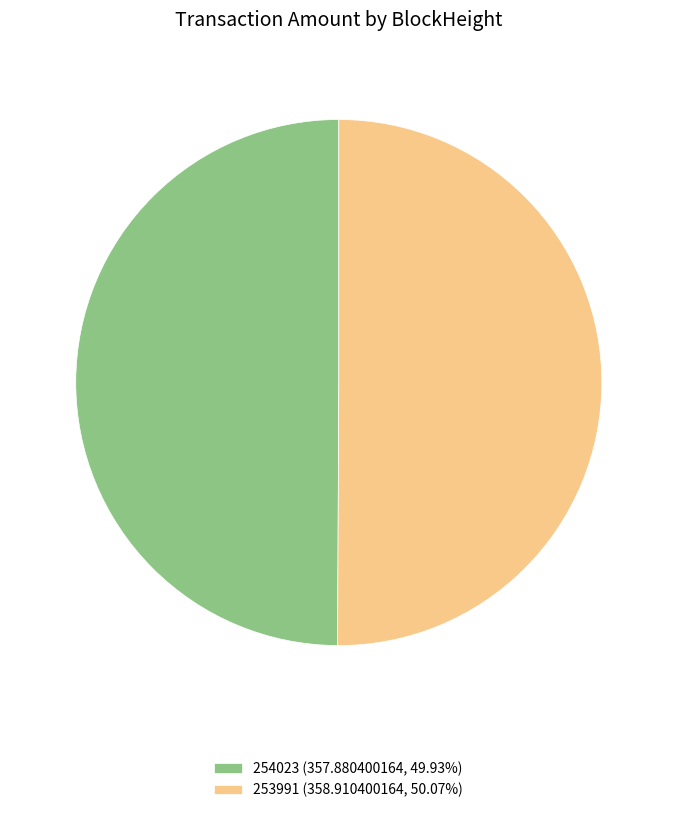

Do 254023 (357.880400164, 49.93%) and 253991 (358.910400164, 50.07%) together represent more than half of the pie?

Yes